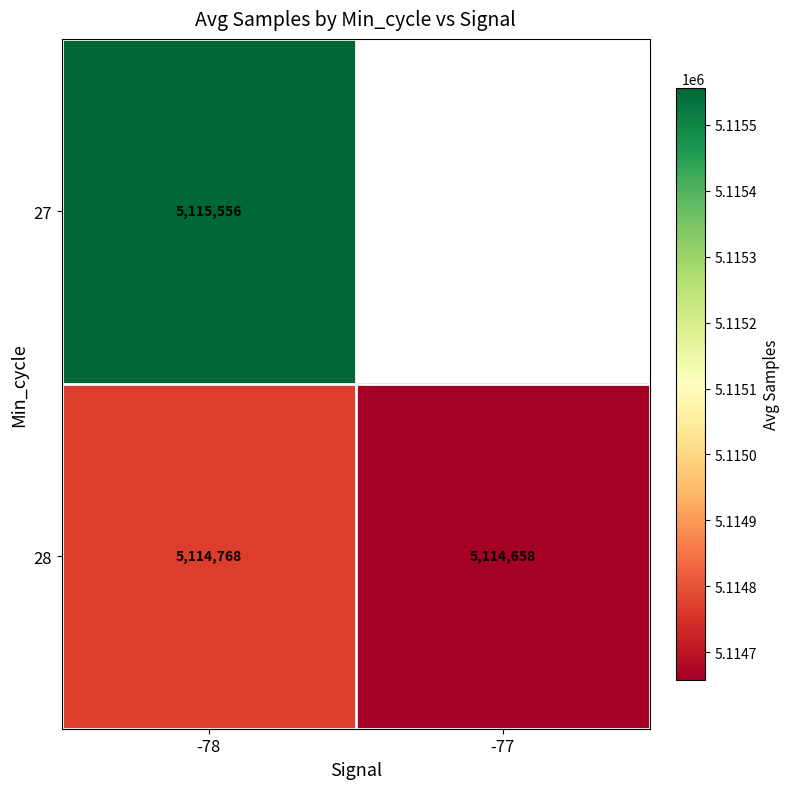

At -78, list the series in order from smallest to largest.

28, 27